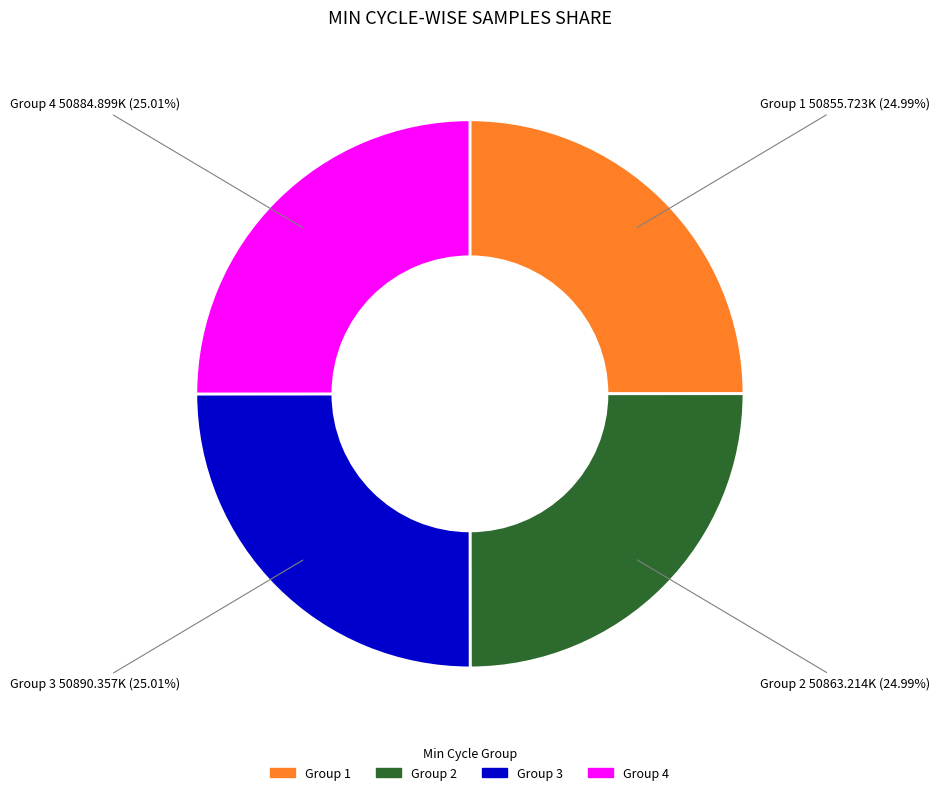

Does any single category account for the majority?

No